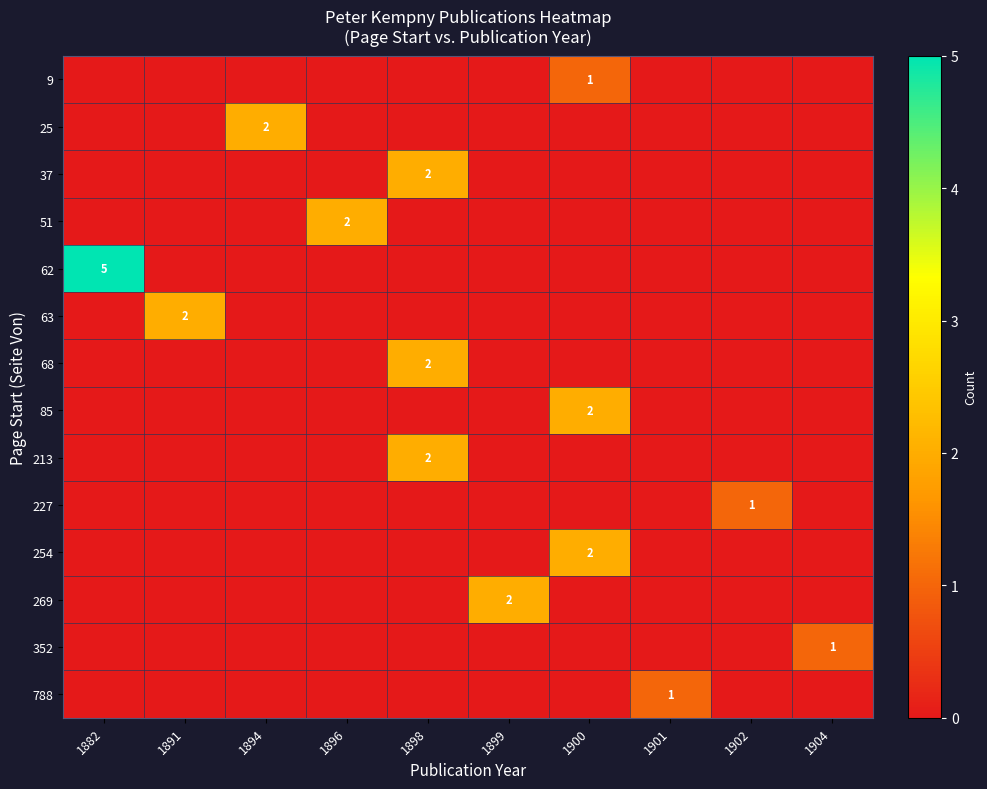

Is it true that 68 equals 1 at 1898?

False